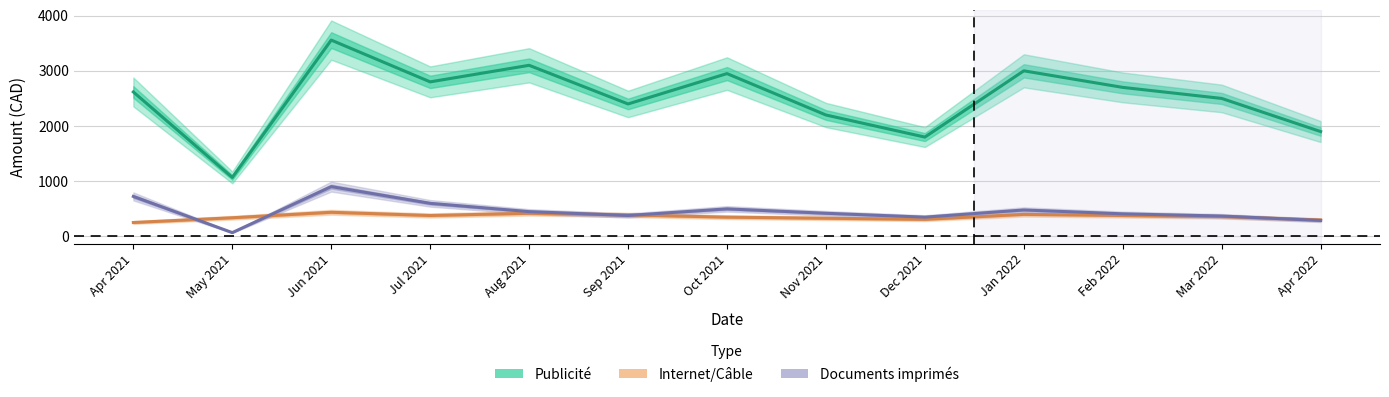

How many intersections are there between Documents imprimés and Internet/Câble?

5